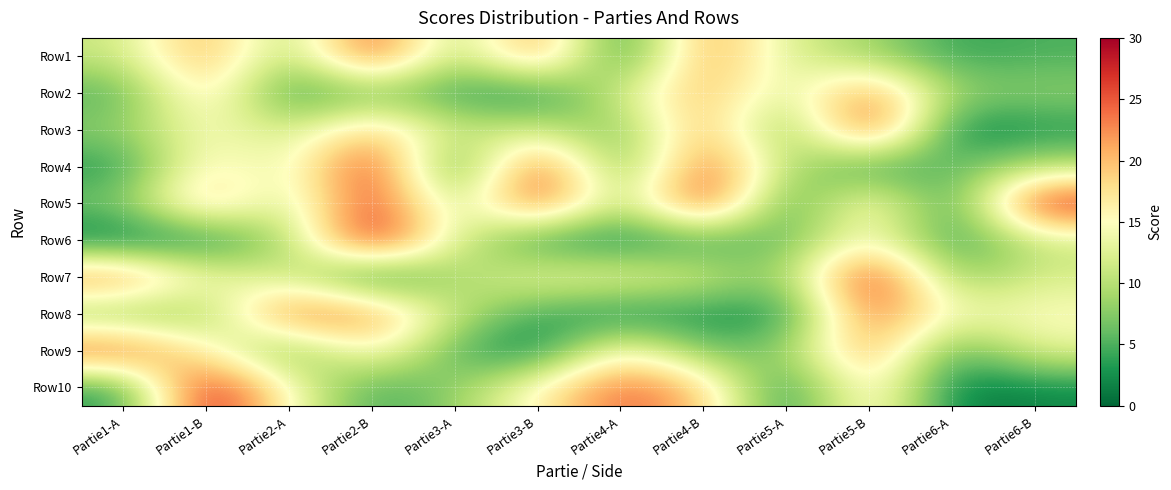

List the series in order of their peak value, lowest first.

Row2, Row8, Row9, Row1, Row3, Row4, Row5, Row6, Row7, Row10